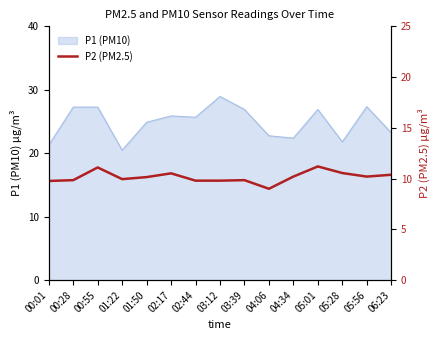

What is the label of the 13th point from the left?

05:28